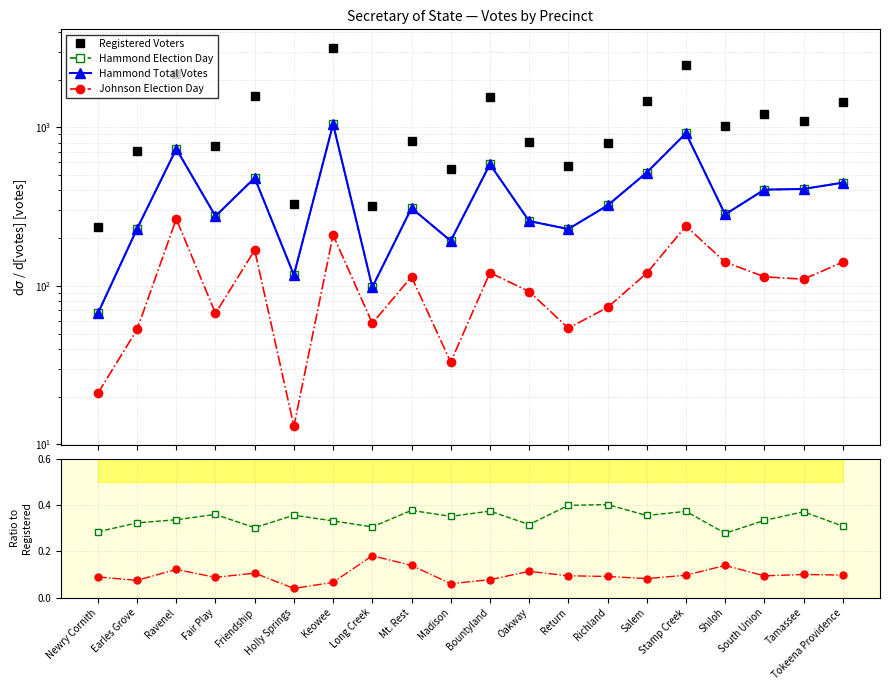

What is the difference between the maximum and second lowest values in the Hammond / Registered series?

0.1